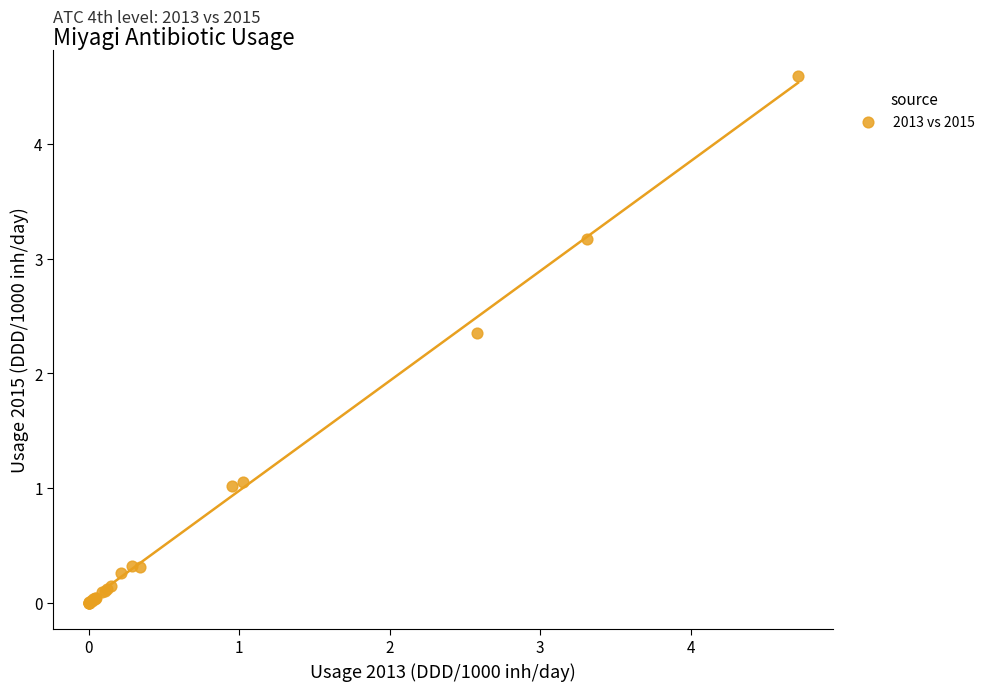

What Y value in the scatter plot is closest to 2?

2.4